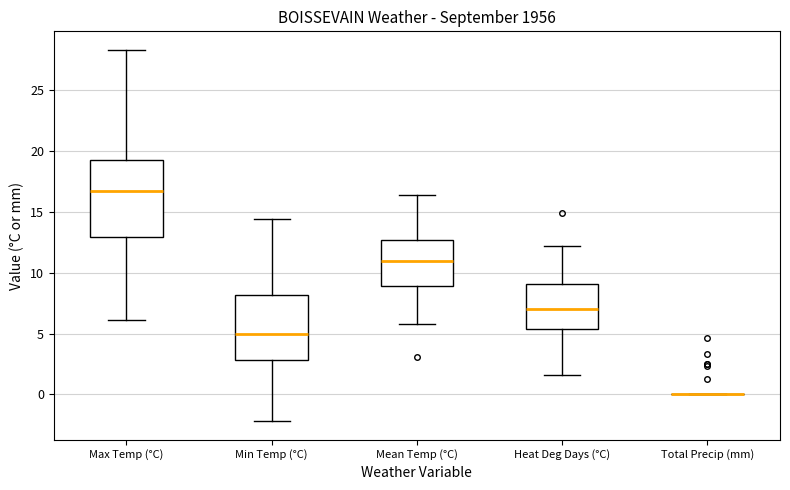

Reading left to right, read every box against the y-axis: the position of its median line, the range the box covers, and the ends of its whiskers. The values are not printed on the chart, so give them approximately, as read against the axis.

Max Temp (°C): median 16.5, box 13.0 to 19.5, whiskers 6.0 to 28.5
Min Temp (°C): median 5.0, box 3.0 to 8.0, whiskers -2.0 to 14.5
Mean Temp (°C): median 11.0, box 9.0 to 12.5, whiskers 6.0 to 16.5
Heat Deg Days (°C): median 7.0, box 5.5 to 9.0, whiskers 1.5 to 12.0
Total Precip (mm): box collapsed to a line at 0.0, whiskers 0.0 to 0.0